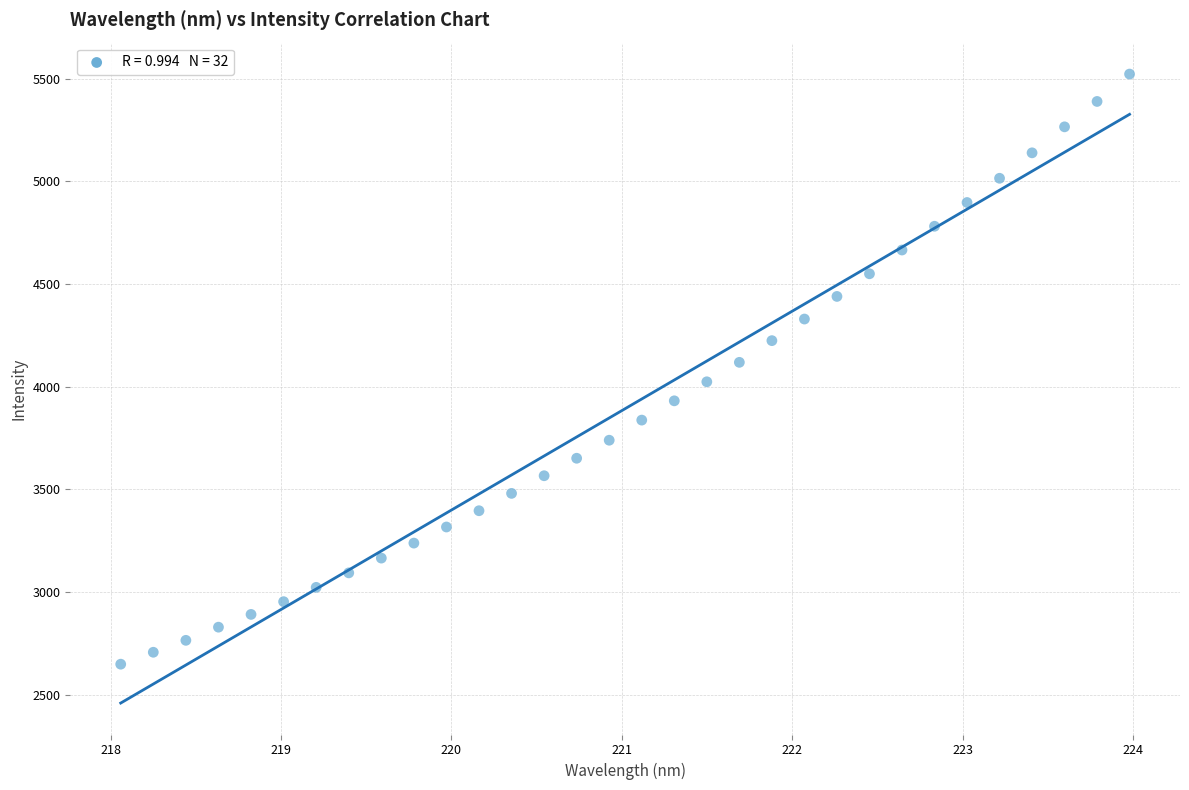

What is the range of X values (max minus min)?

5.9